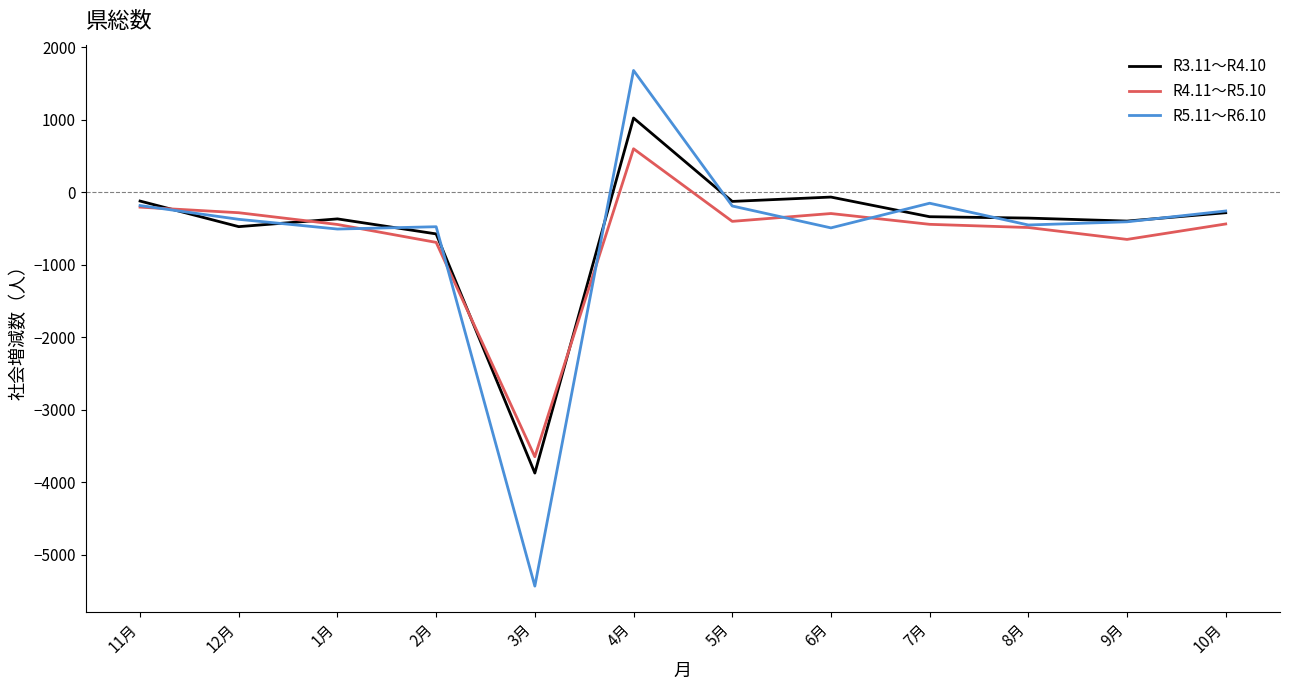

What is the average value of the R3.11～R4.10 series?

-497